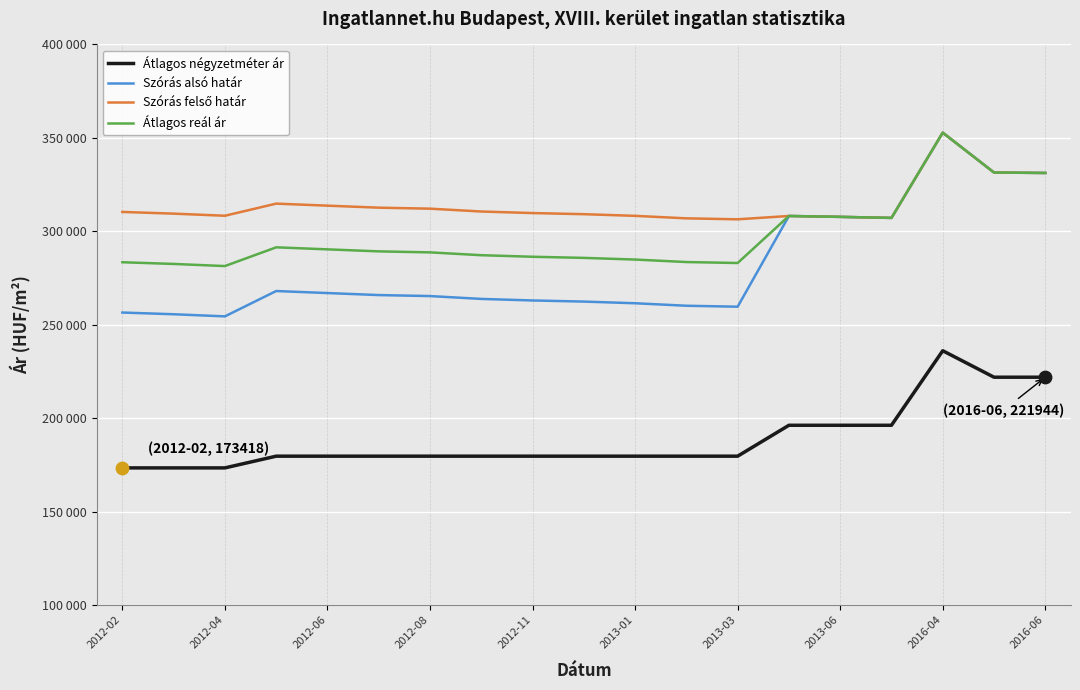

Is this an area chart (filled region under the line)?

No